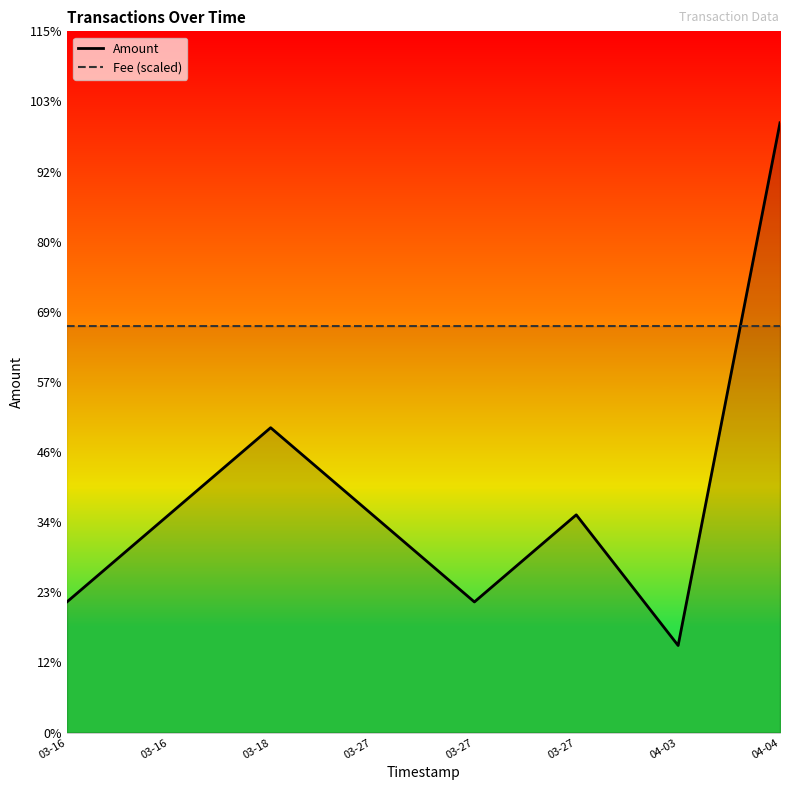

What is the minimum value for Amount?

2.0